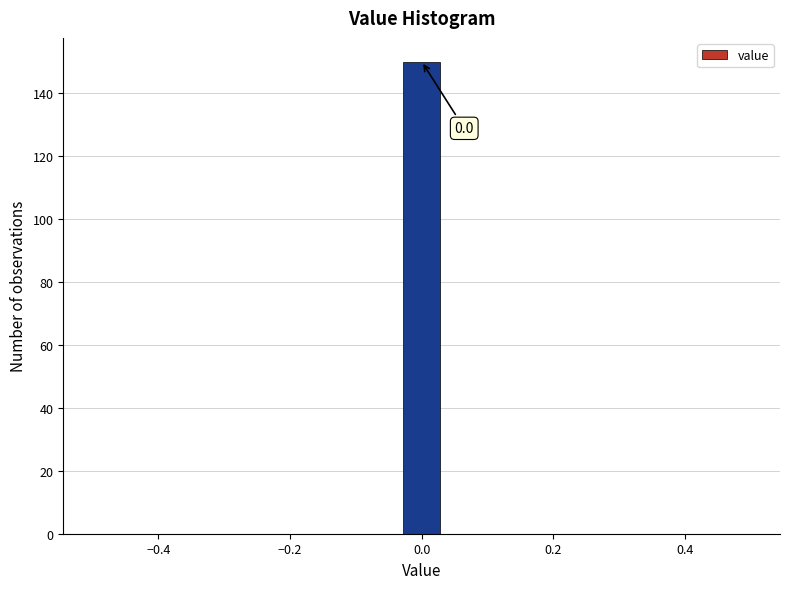

Read against the x-axis, roughly where is the centre of the tallest bar?

0.00